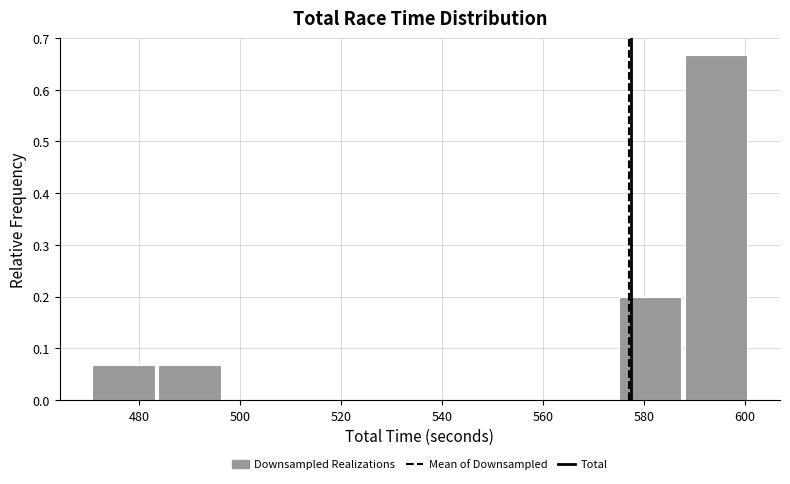

Reading left to right, list every bar in this chart as the range it spans on the x-axis followed by its height. Neither the bar edges nor the heights are printed on the chart, so give them approximately, as read against the axes.

470 to 484: 0.07
484 to 496: 0.07
496 to 510: 0
510 to 522: 0
522 to 536: 0
536 to 548: 0
548 to 562: 0
562 to 574: 0
574 to 588: 0.20
588 to 600: 0.67